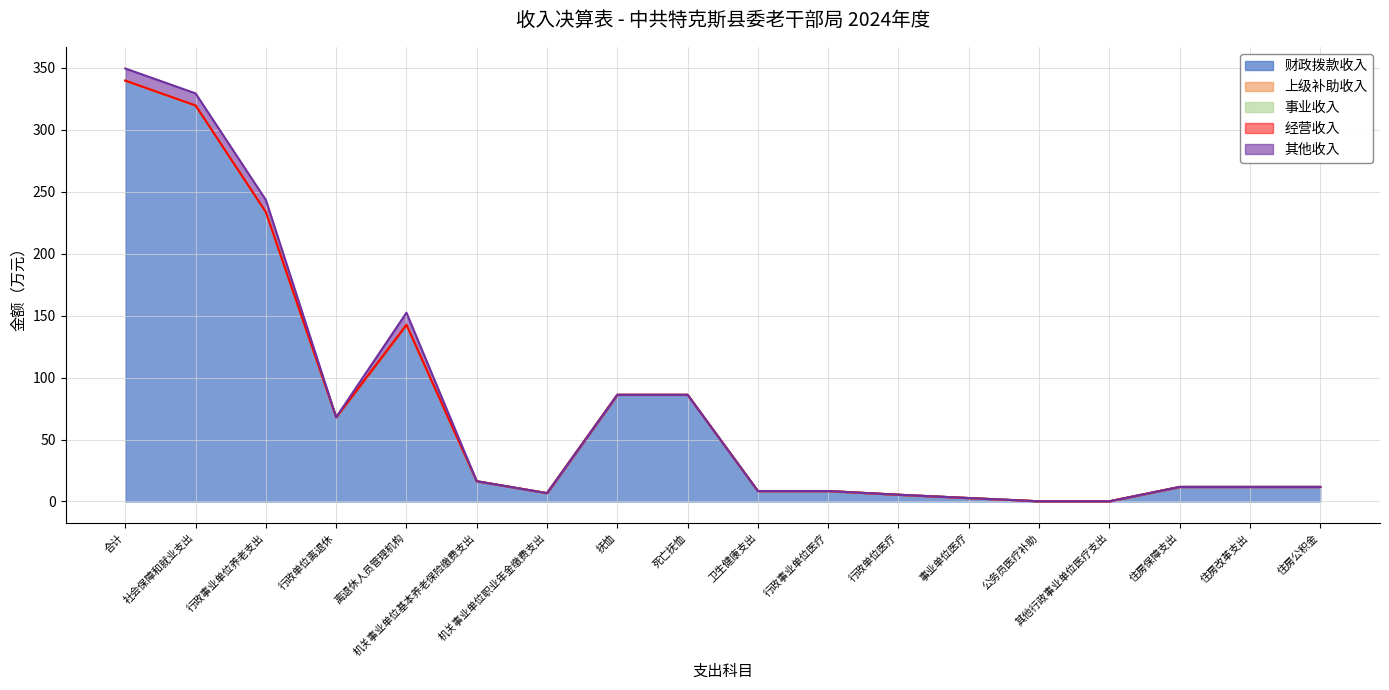

What is the label of the 15th point from the right?

行政单位离退休